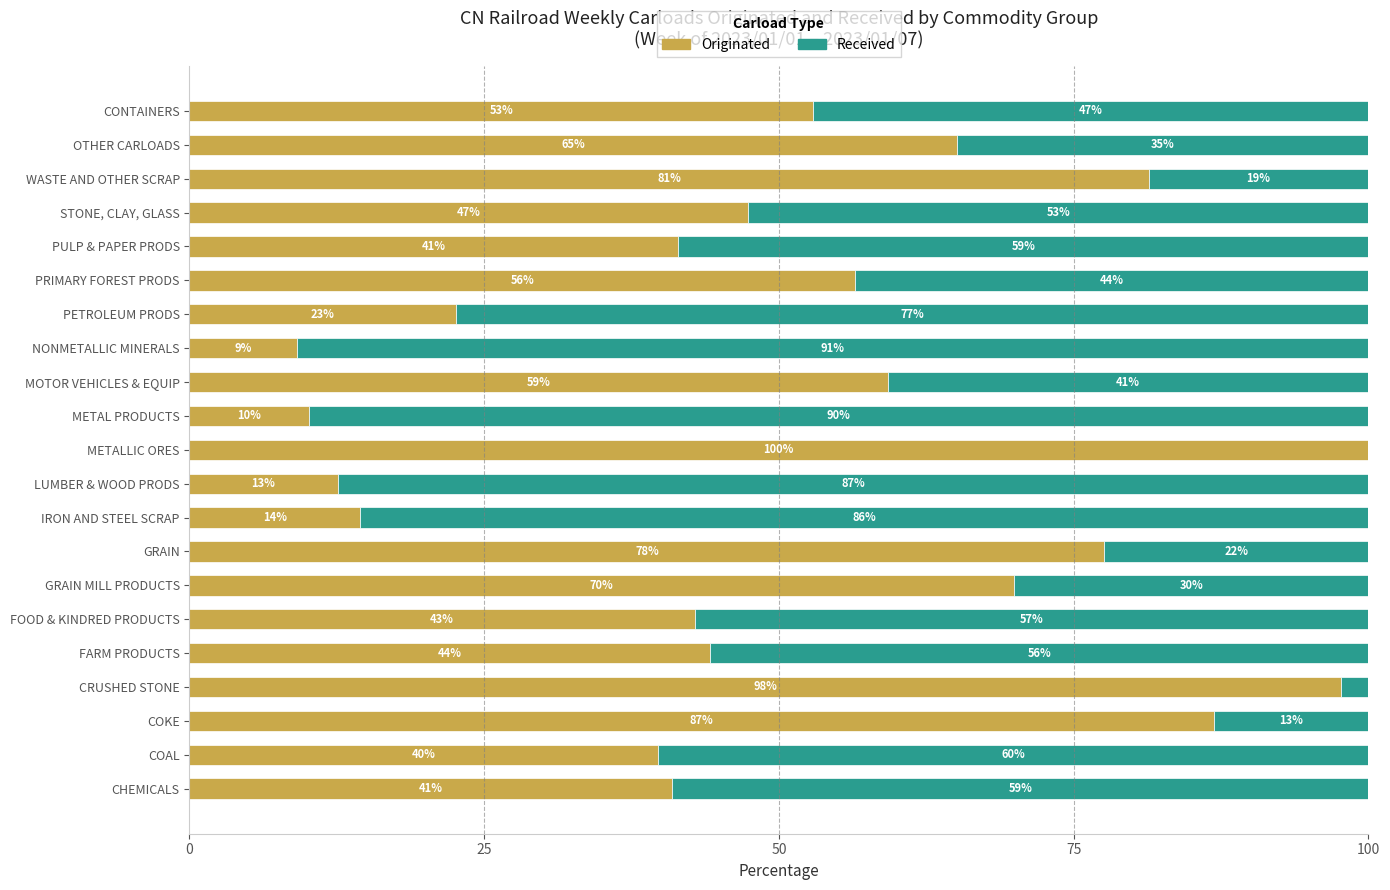

What is the total value across all series at CHEMICALS?

100.0